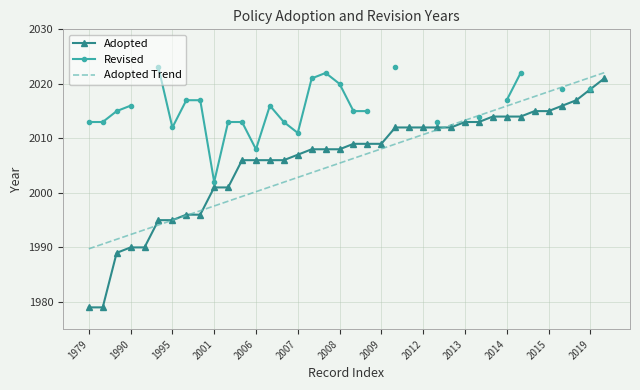

True or false: Revised and Adopted cross at least once.

False